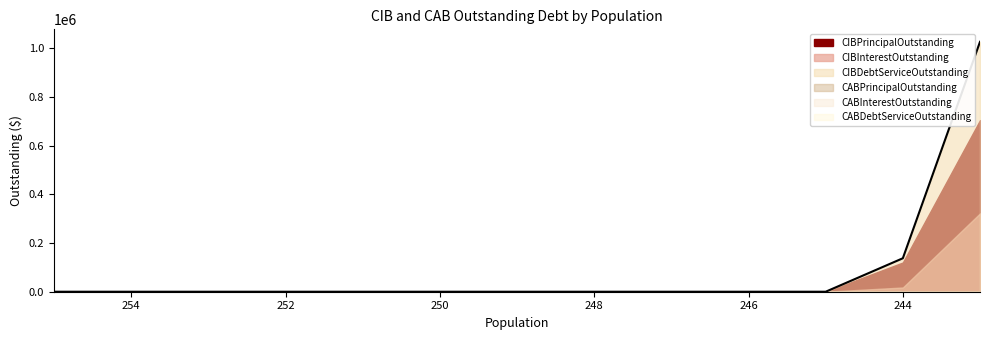

The CABPrincipalOutstanding series shows 0.0 at Paint Rock. True or false?

True